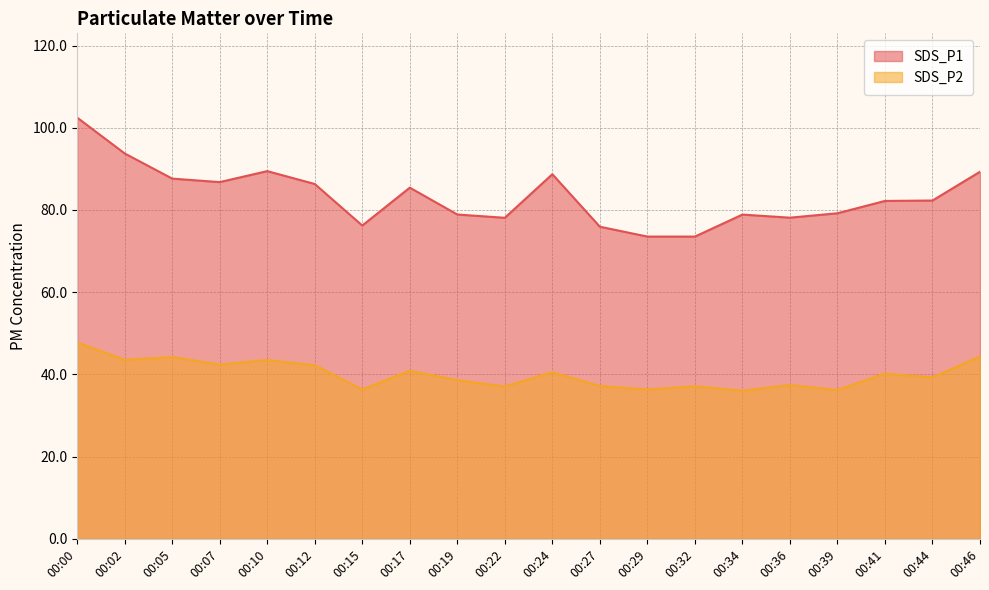

What is the maximum value for SDS_P2?

47.8